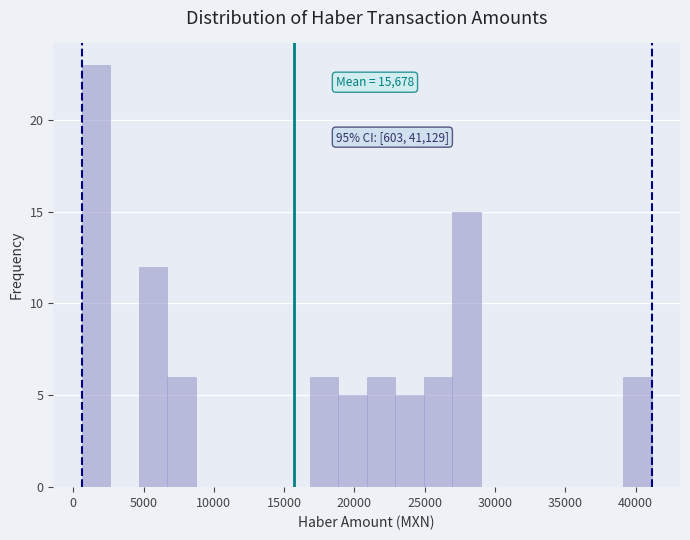

Over which range of the x-axis is the bar tallest?

500 to 2500